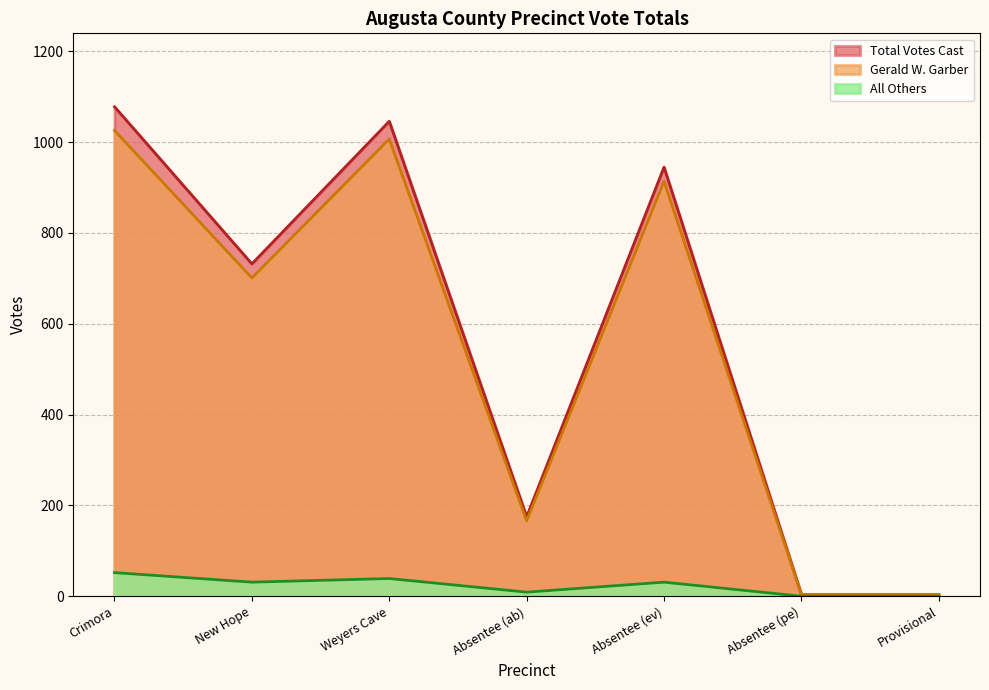

Is it true that Total Votes Cast equals 1078 at Crimora?

True